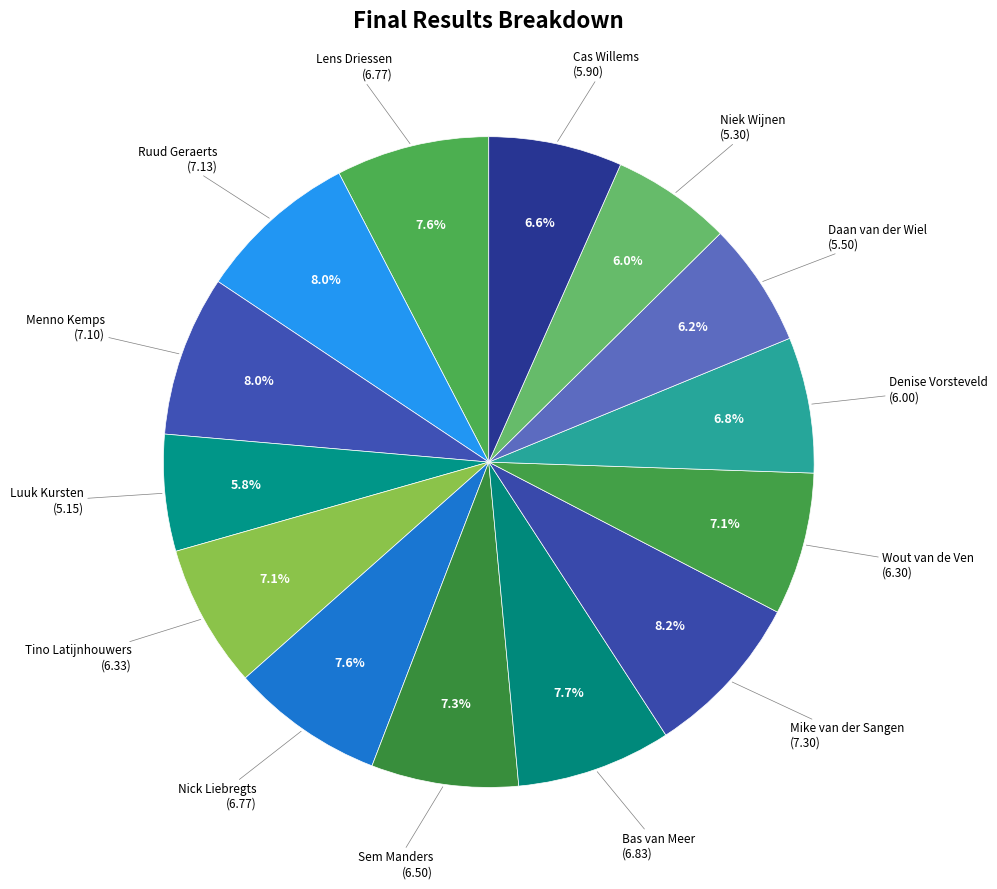

Count the number of slices in the pie.

14